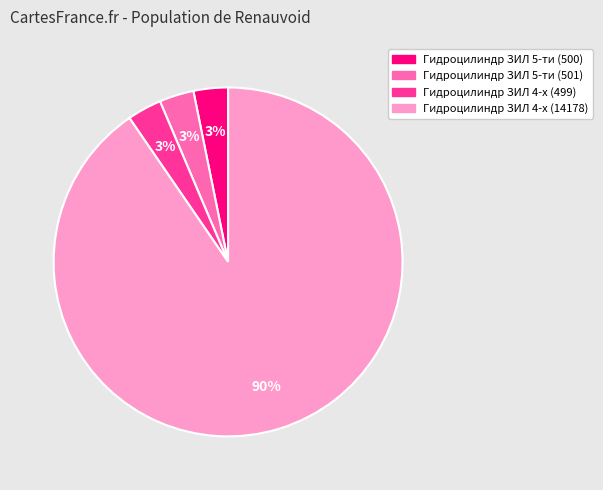

Which has a higher value, Гидроцилиндр ЗИЛ 4-х (14178) or Гидроцилиндр ЗИЛ 5-ти (500)?

Гидроцилиндр ЗИЛ 4-х (14178)